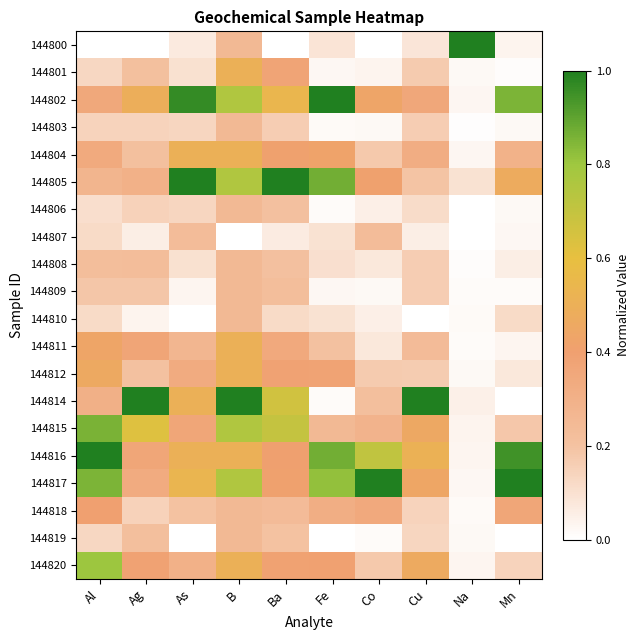

Which category has the lowest value across all series?

Al